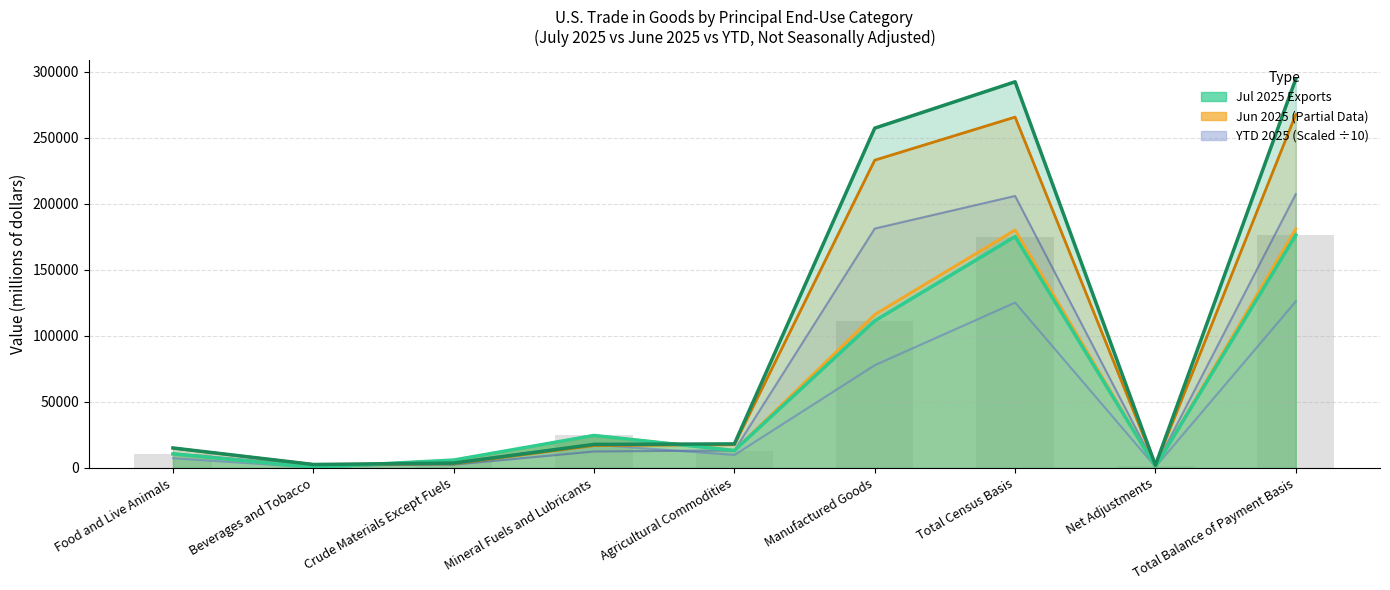

Rank the categories by value from highest to lowest.

Total Balance of Payment Basis, Total Census Basis, Manufactured Goods, Mineral Fuels and Lubricants, Agricultural Commodities, Food and Live Animals, Crude Materials Except Fuels, Net Adjustments, Beverages and Tobacco